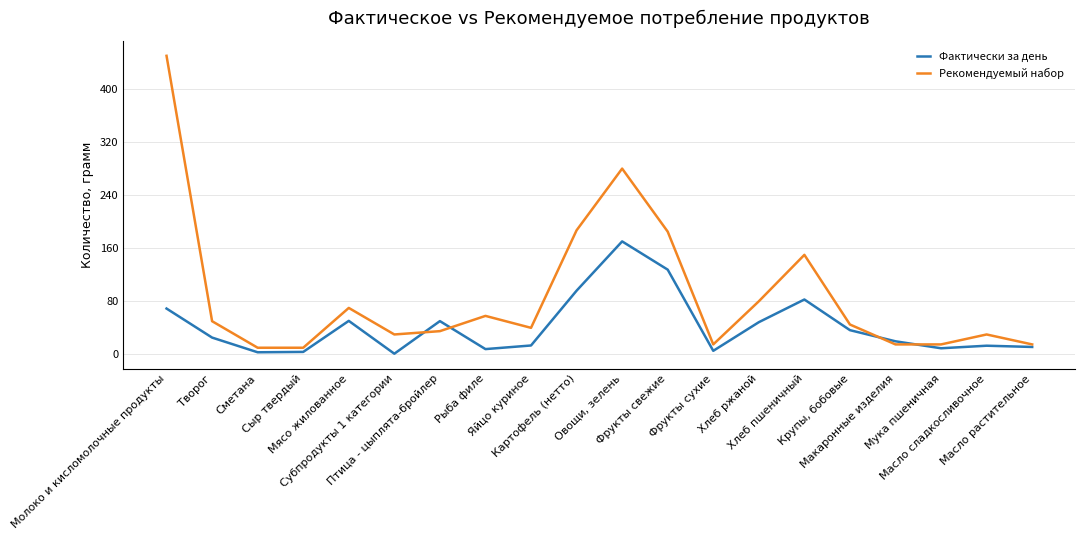

At which category is the sum across all series the highest?

Молоко и кисломолочные продукты